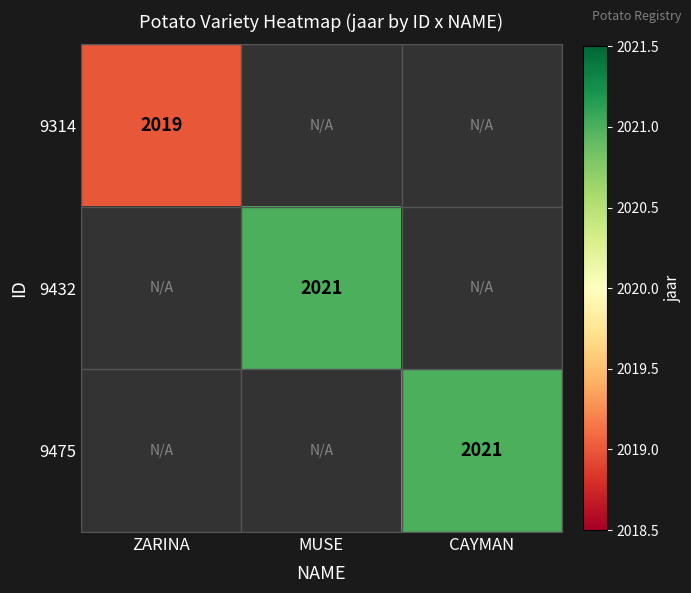

How many categories are shown in the chart?

3